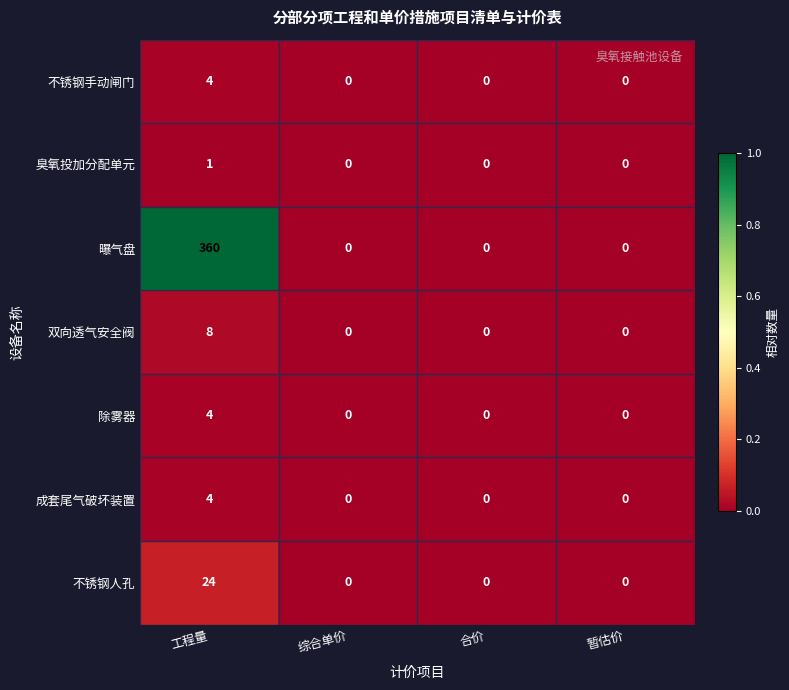

True or false: 不锈钢人孔 has a value of 0 at 合价.

True